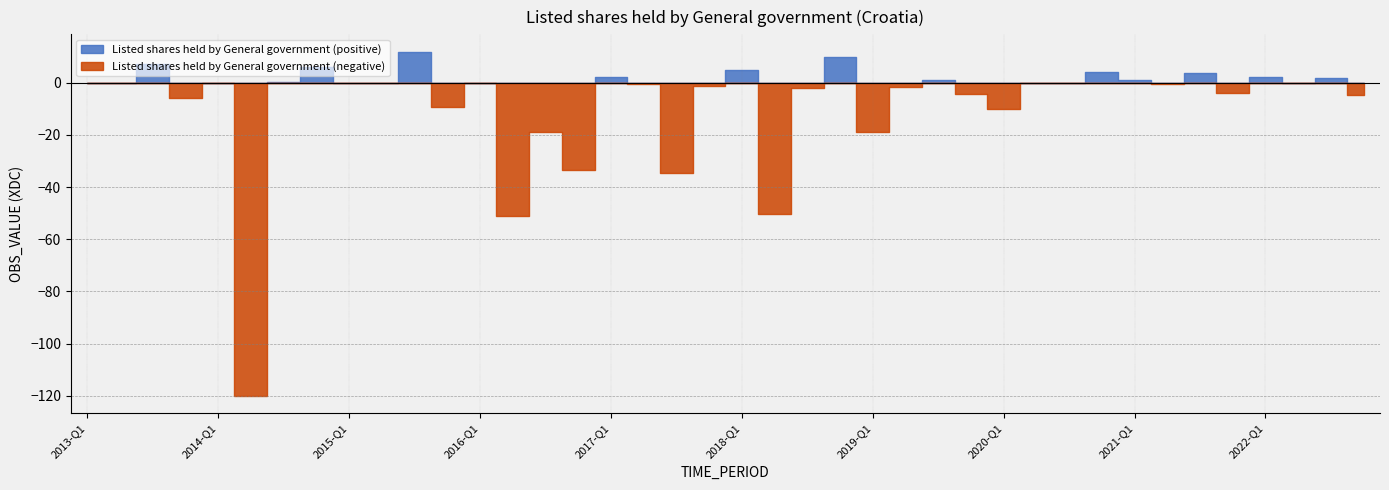

Reading right to left, extract all data points from this chart.

-4.7	1.8	-0.1	2.2	-3.8	3.8	-0.7	1.2	4.0	0.0	0.0	-10.1	-4.4	1.0	-1.5	-18.9	9.9	-1.9	-50.3	4.8	-1.4	-34.6	-0.7	2.2	-33.6	-18.7	-51.2	0.0	-9.4	11.9	-0.0	0.1	6.0	0.1	-120.1	-0.0	-5.9	7.3	-0.0	0.1